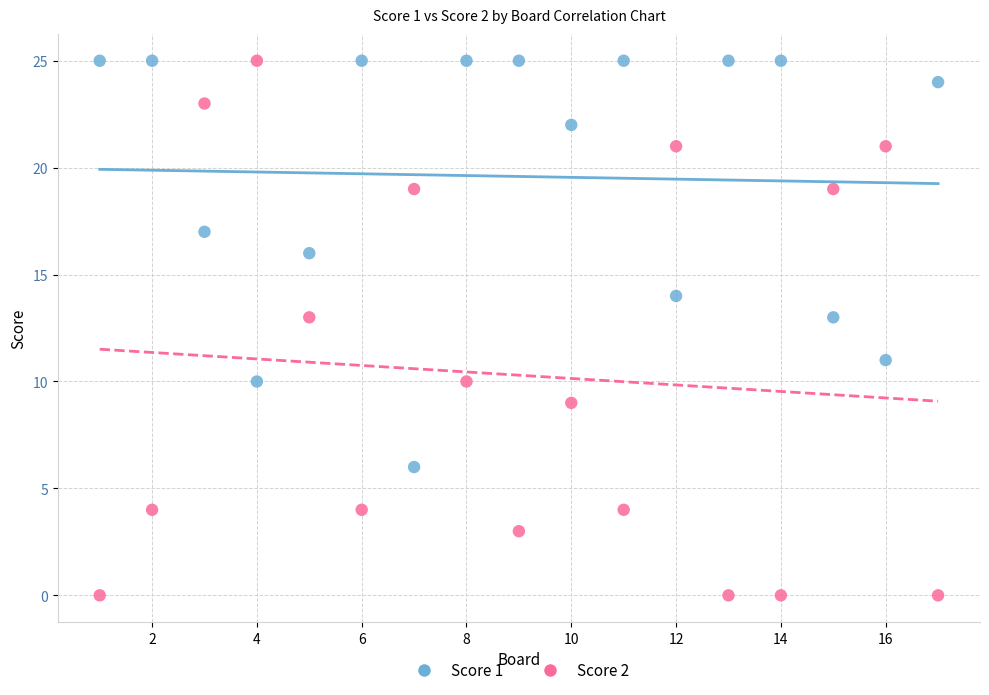

Across all data points, what is the range of Y values (max minus min)?

25